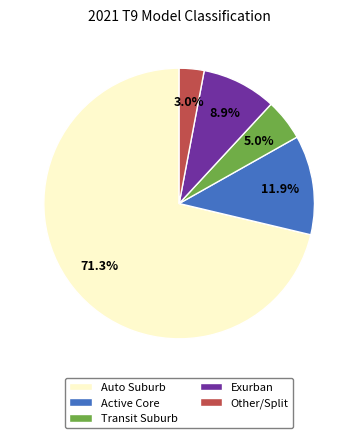

What percentage is NOT represented by Active Core?

88.1%